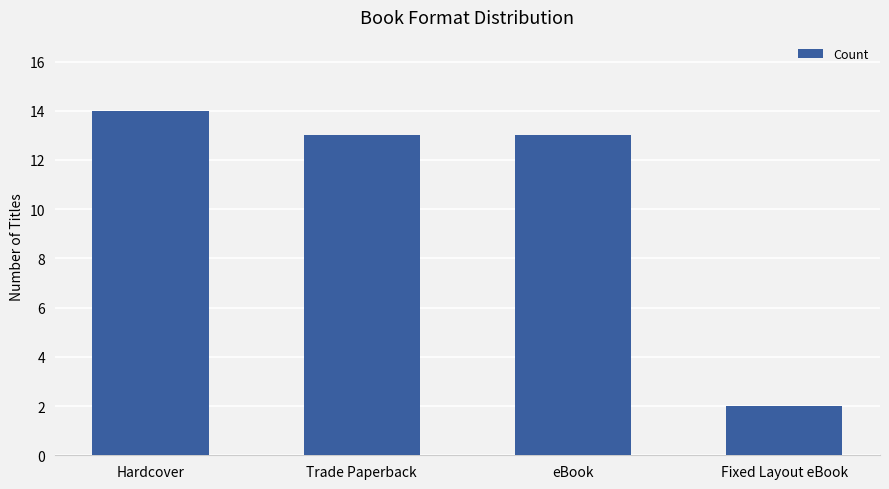

What is the minimum value shown in the chart?

2